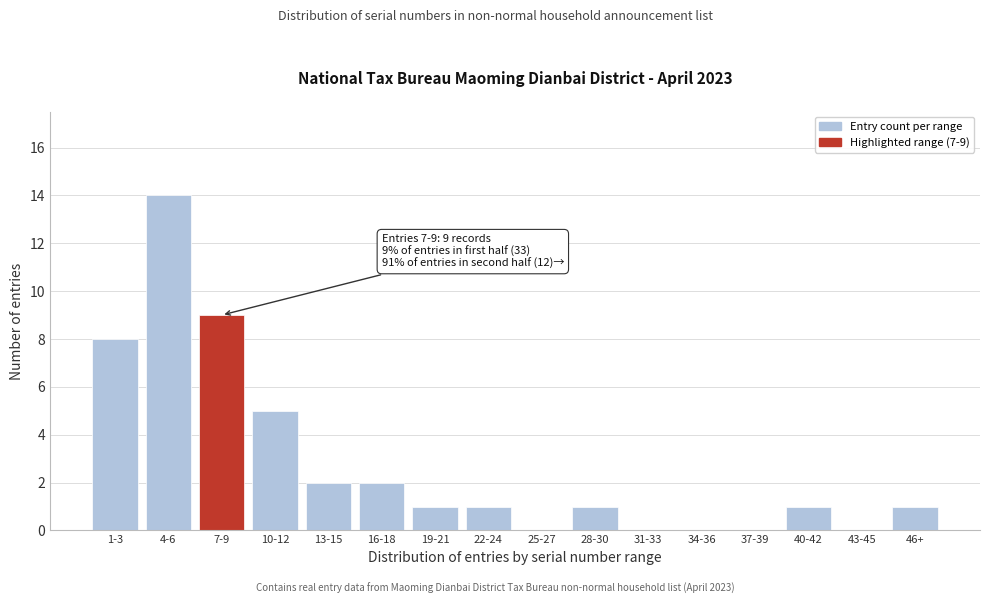

Reading left to right, what are all the values shown in this chart?

1-3=8	4-6=14	7-9=9	10-12=5	13-15=2	16-18=2	19-21=1	22-24=1	25-27=0	28-30=1	31-33=0	34-36=0	37-39=0	40-42=1	43-45=0	46+=1